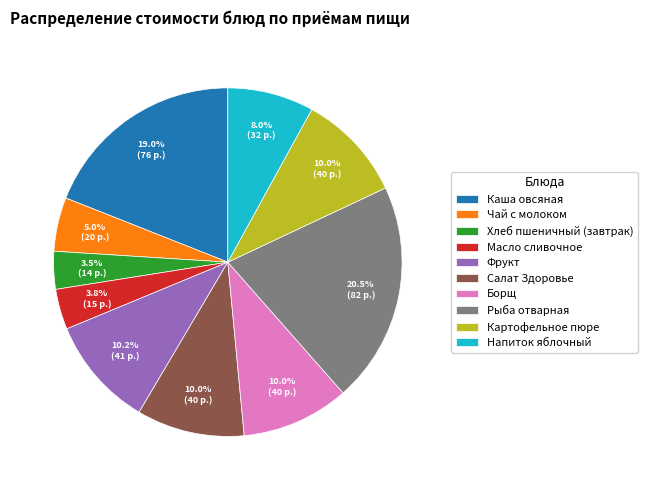

What percentage do Масло сливочное and Картофельное пюре together represent?

13.8%